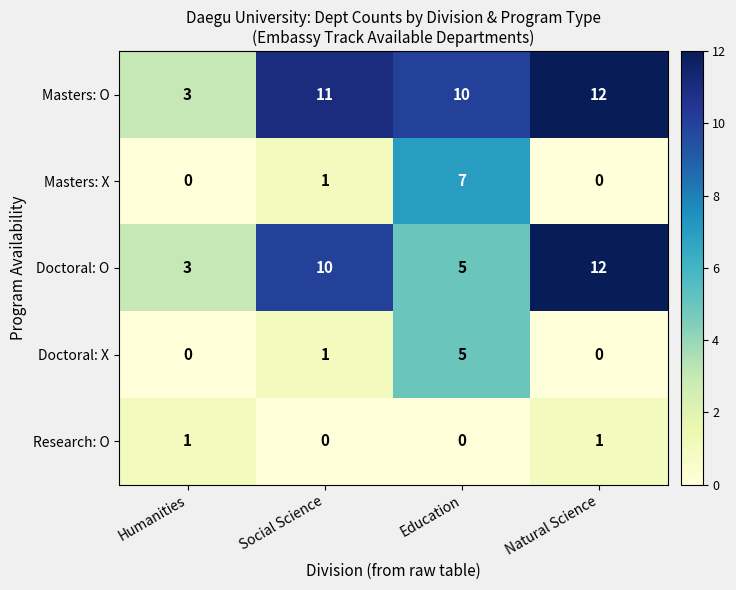

What is the difference between the maximum and minimum values in the Masters: O series?

9